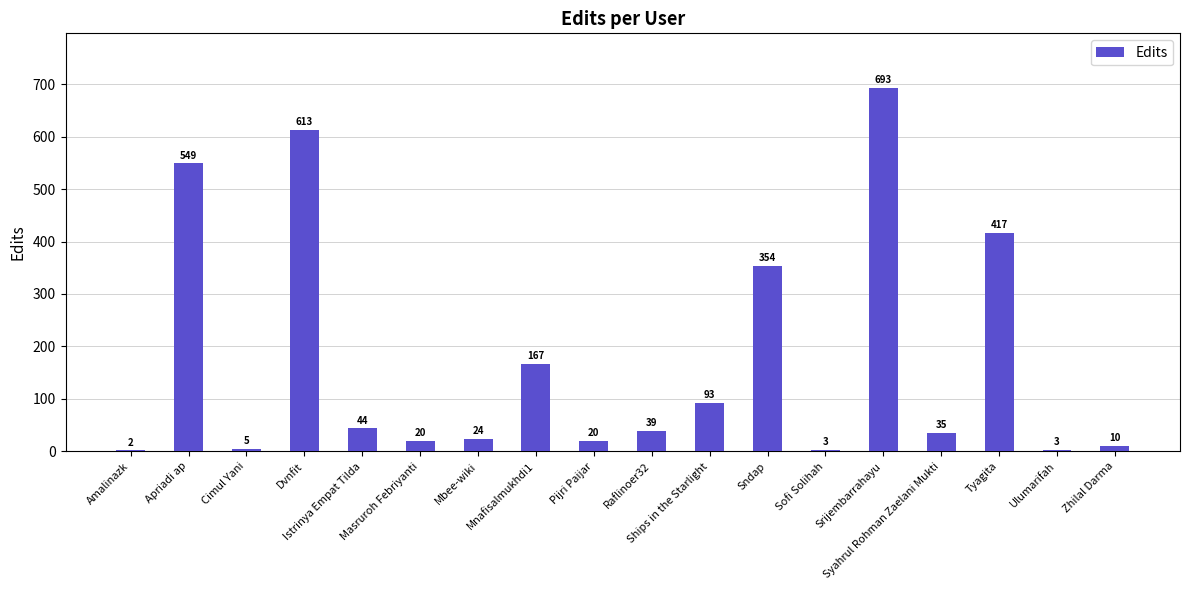

Reading left to right, list all the values displayed in this chart.

Amalinazk=2	Apriadi ap=549	Cimul Yani=5	Dvnfit=613	Istrinya Empat Tilda=44	Masruroh Febriyanti=20	Mbee-wiki=24	Mnafisalmukhdi1=167	Pijri Paijar=20	Raflinoer32=39	Ships in the Starlight=93	Sndap=354	Sofi Solihah=3	Srijembarrahayu=693	Syahrul Rohman Zaelani Mukti=35	Tyagita=417	Ulumarifah=3	Zhilal Darma=10